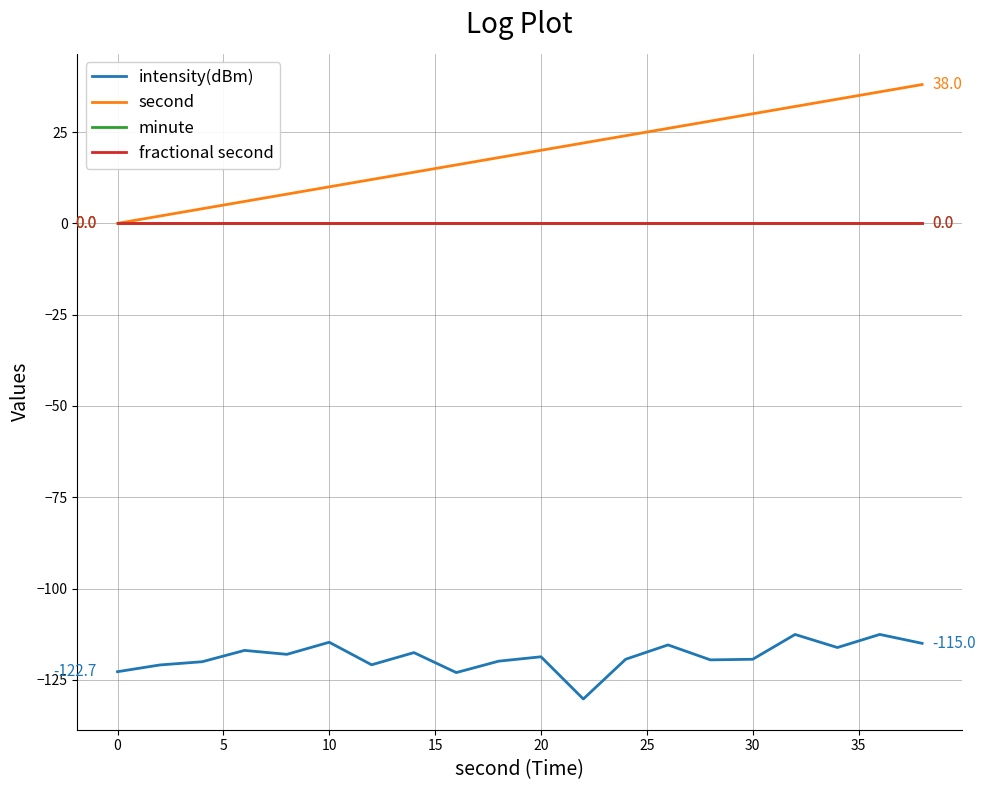

True or false: minute and fractional second cross at least once.

False